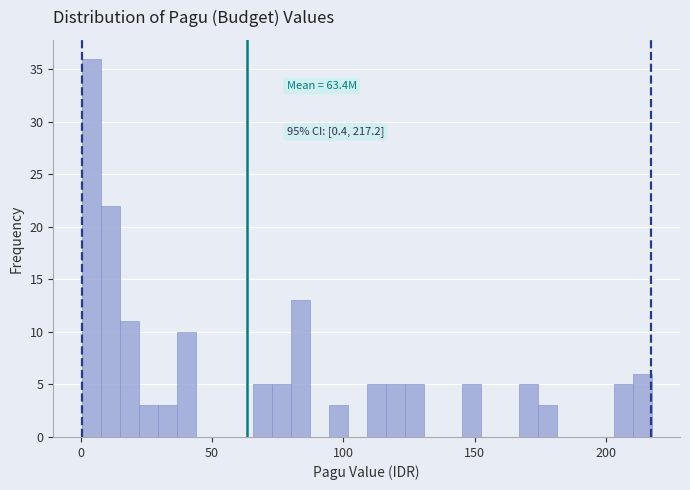

Read against the x-axis, roughly where is the centre of the tallest bar?

5